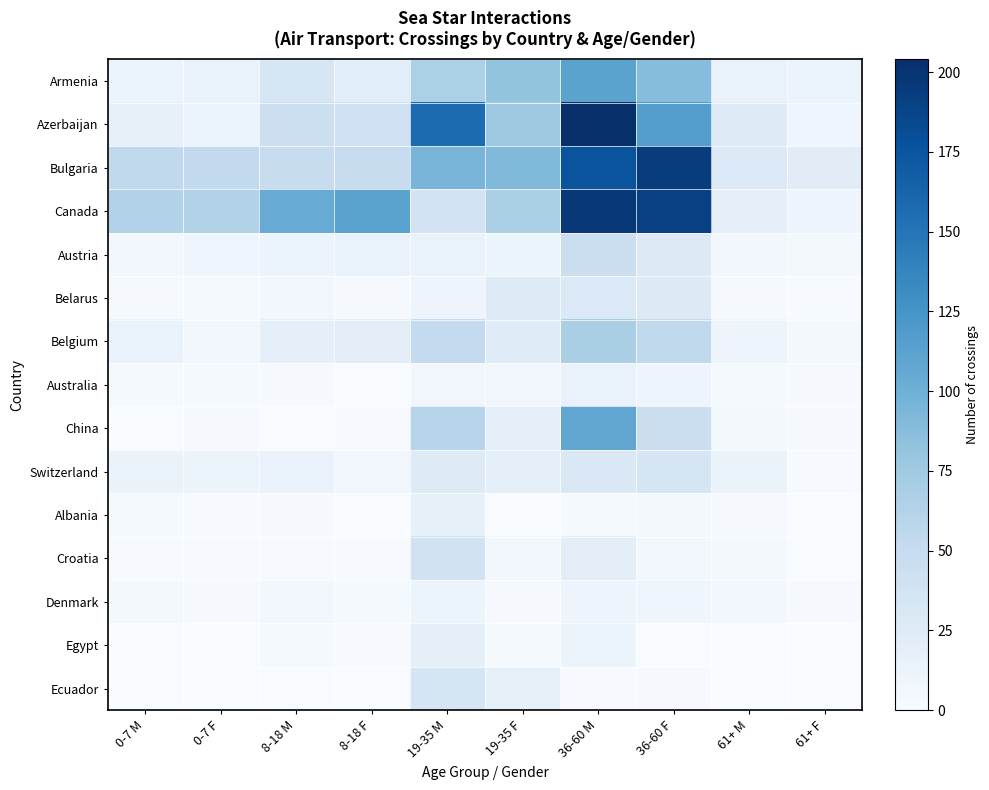

What is the difference between the highest and lowest values at 36-60 F?

194